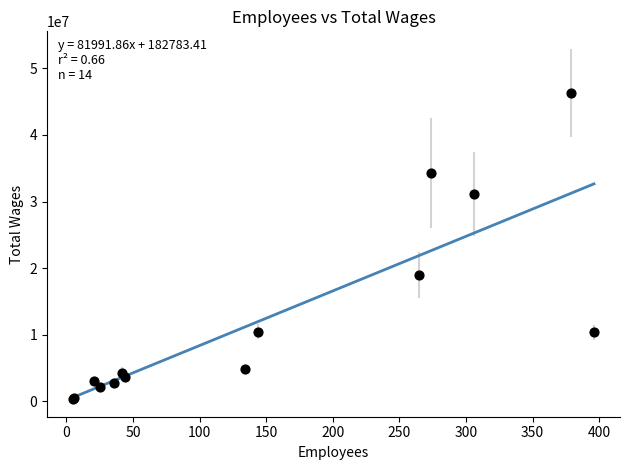

What Y value in the scatter plot is closest to 23319384?

18953794